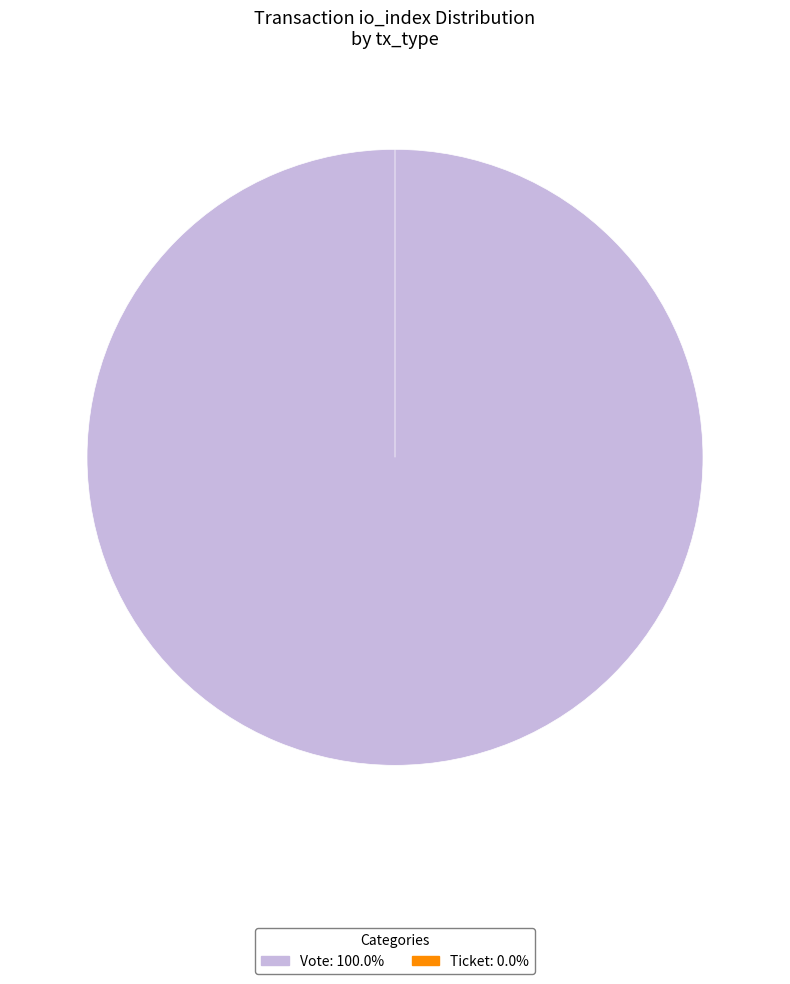

How many segments does this pie chart have?

2